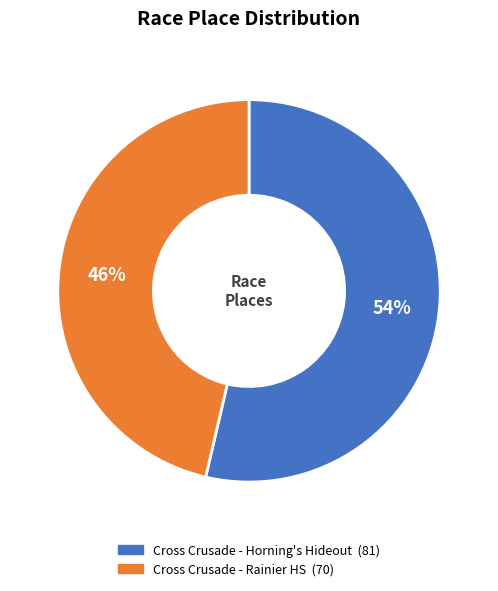

Rank the categories by value from lowest to highest.

Cross Crusade - Rainier HS, Cross Crusade - Horning's Hideout